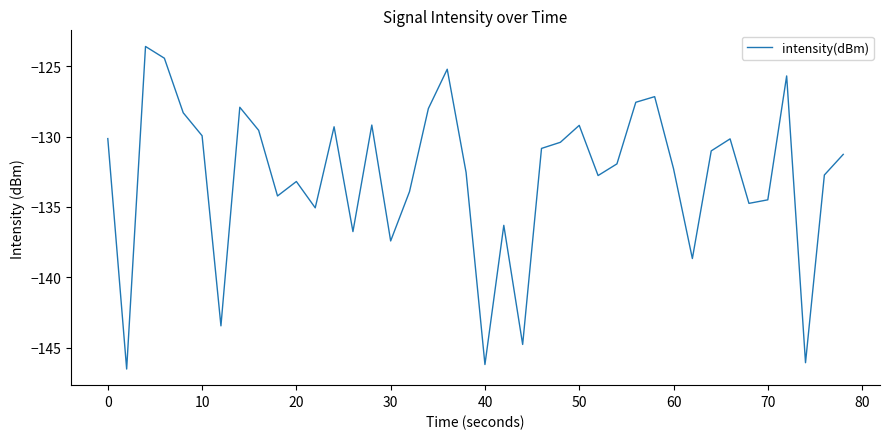

What is the difference between the maximum and minimum values?

22.9